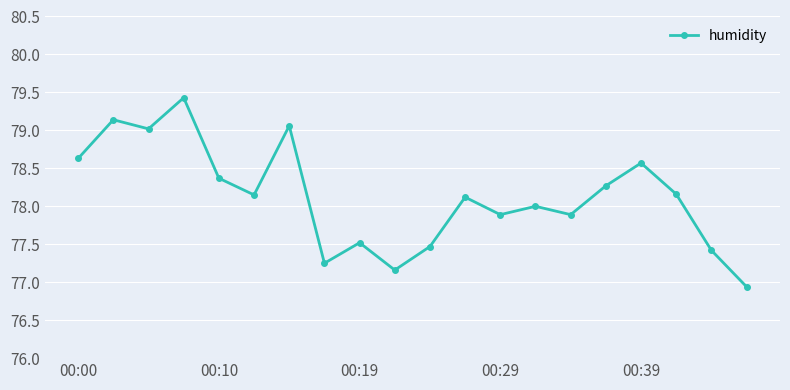

What is the maximum value shown in the chart?

79.4